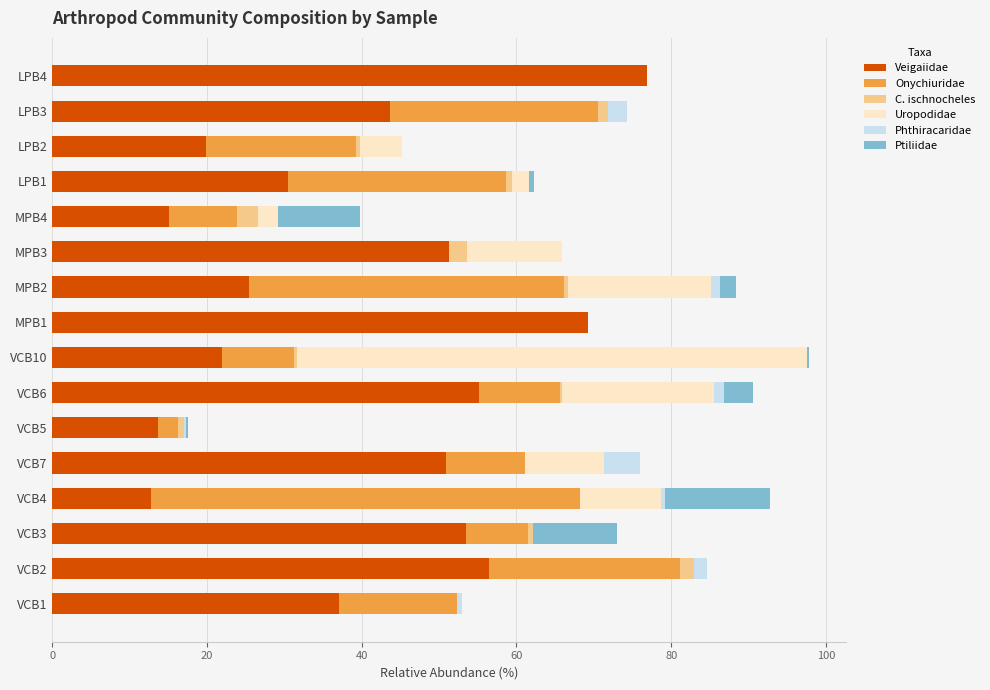

What is the total value across all series at VCB7?

75.9